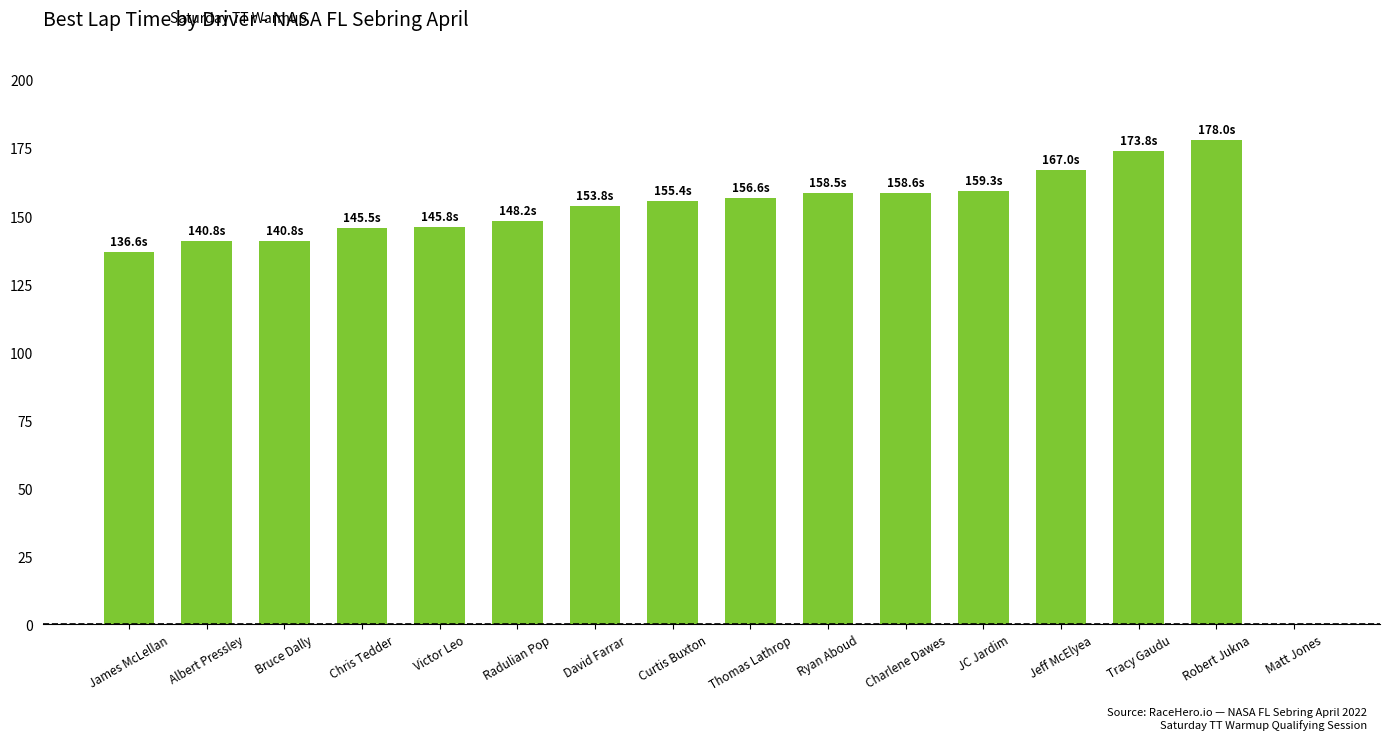

How many categories are shown in the chart?

16